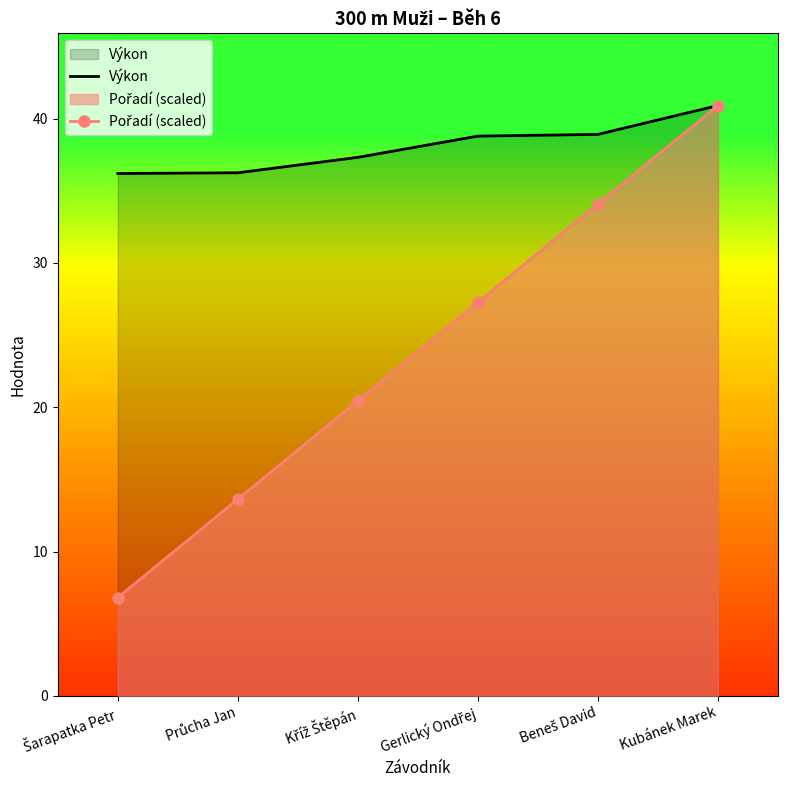

What is the sum of all Výkon values?

228.3